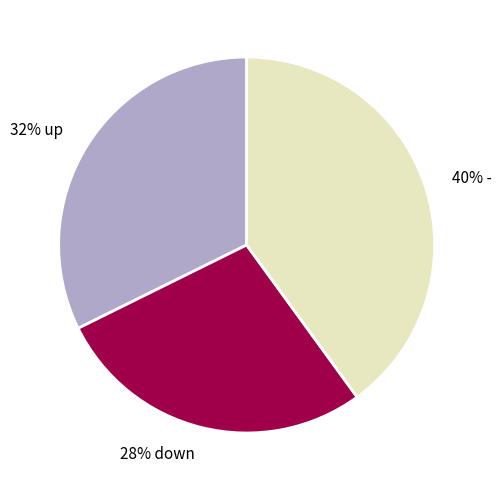

Count the number of slices in the pie.

3